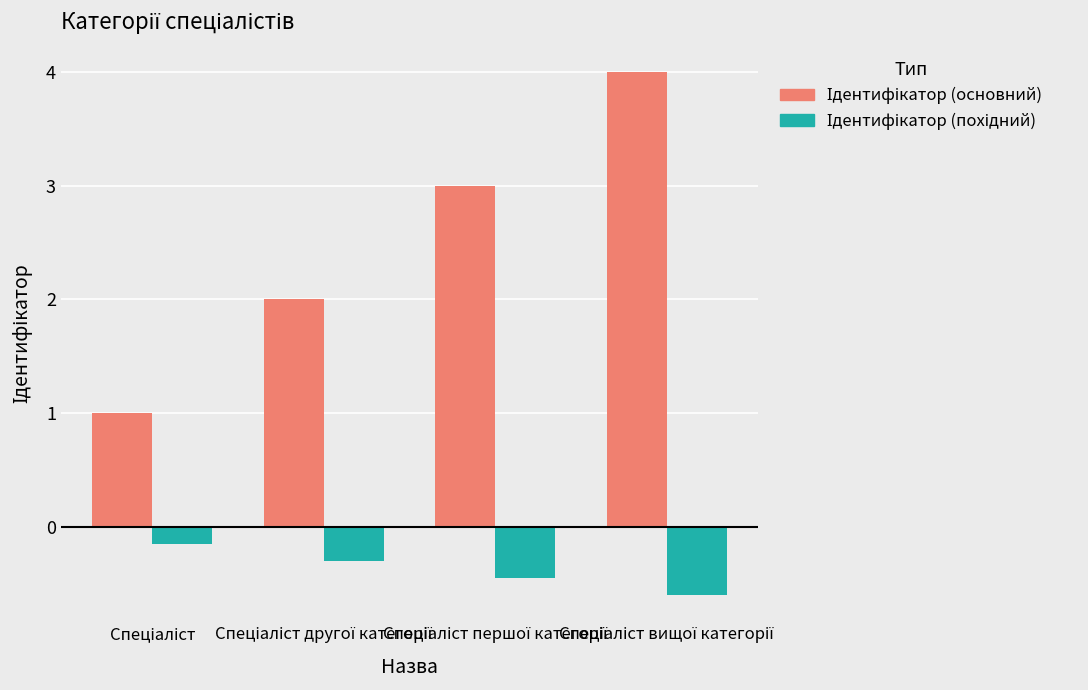

Does the chart contain stacked bars?

No